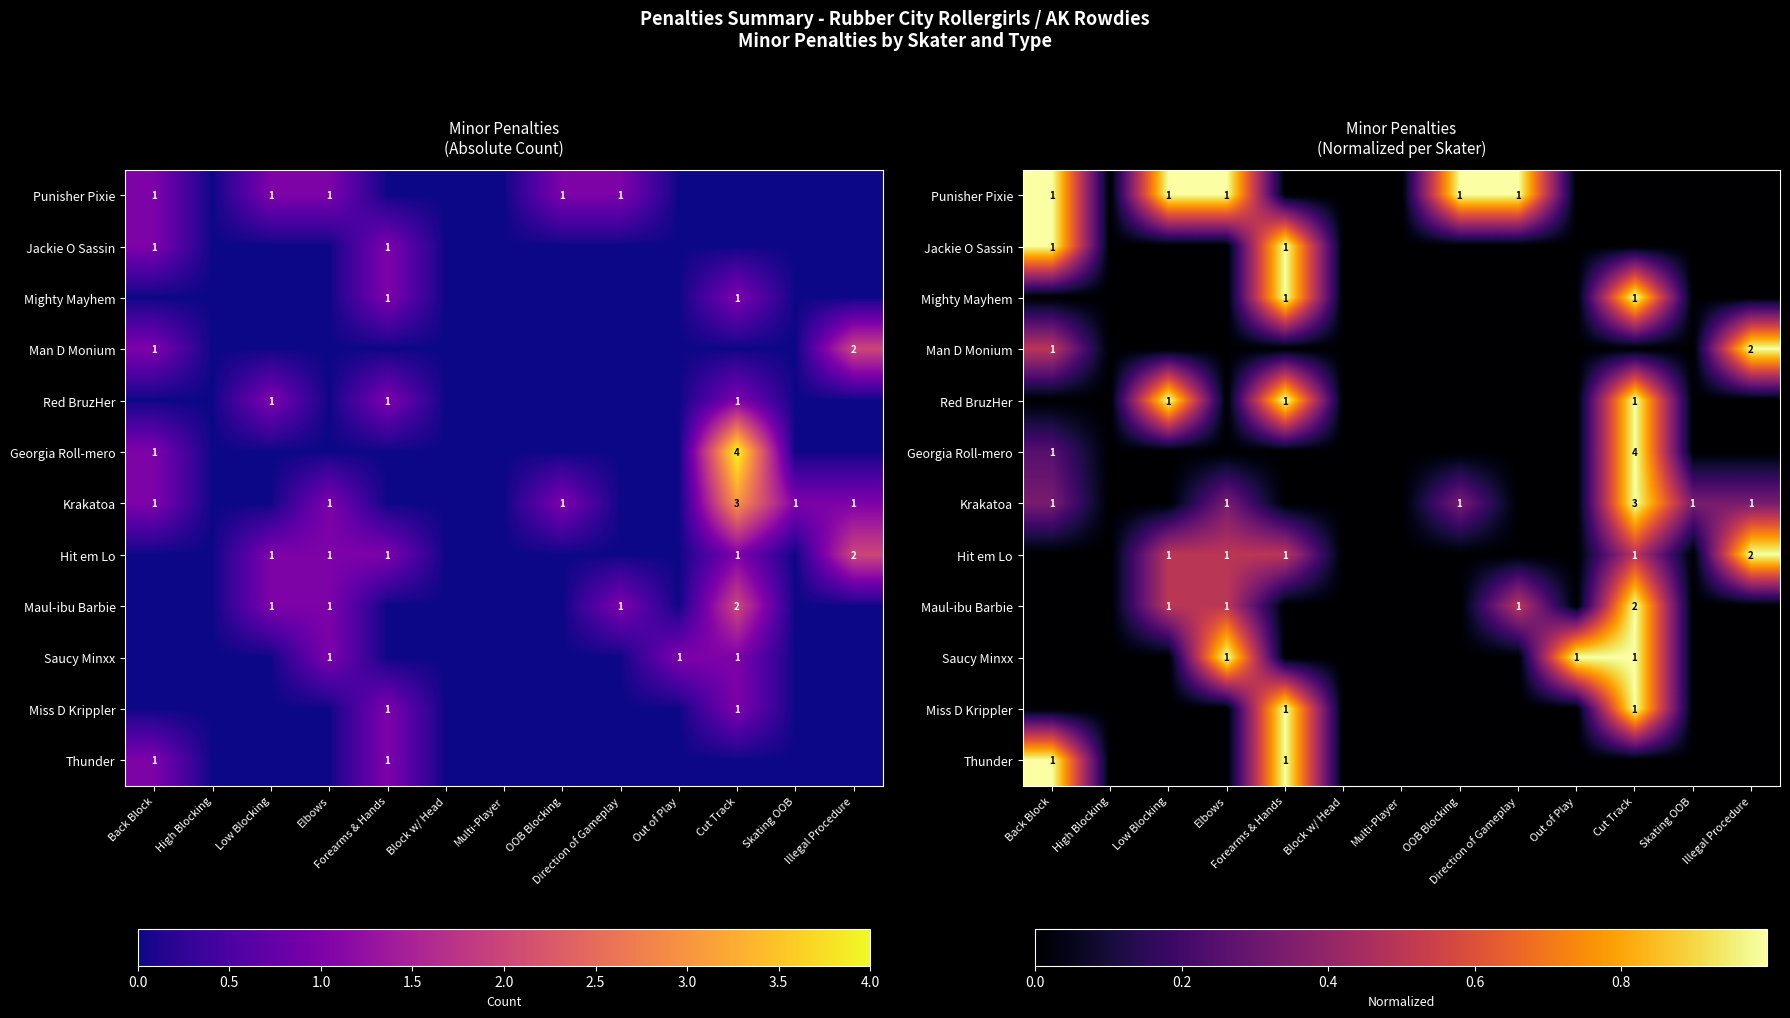

At which label does Miss D Krippler reach its minimum?

Back Block